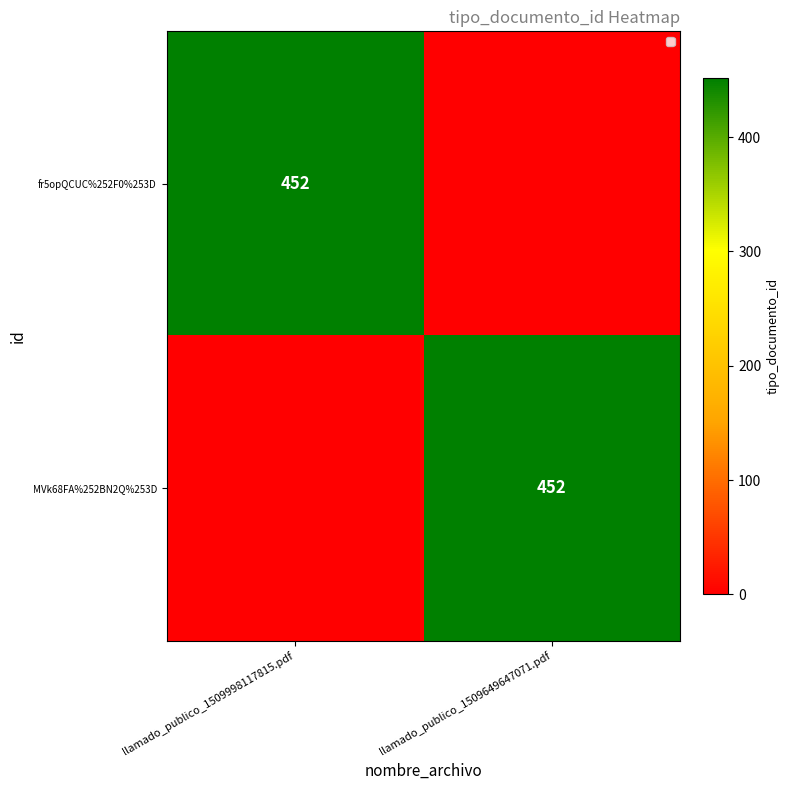

At which category is the sum across all series the highest?

llamado_publico_1509998117815.pdf